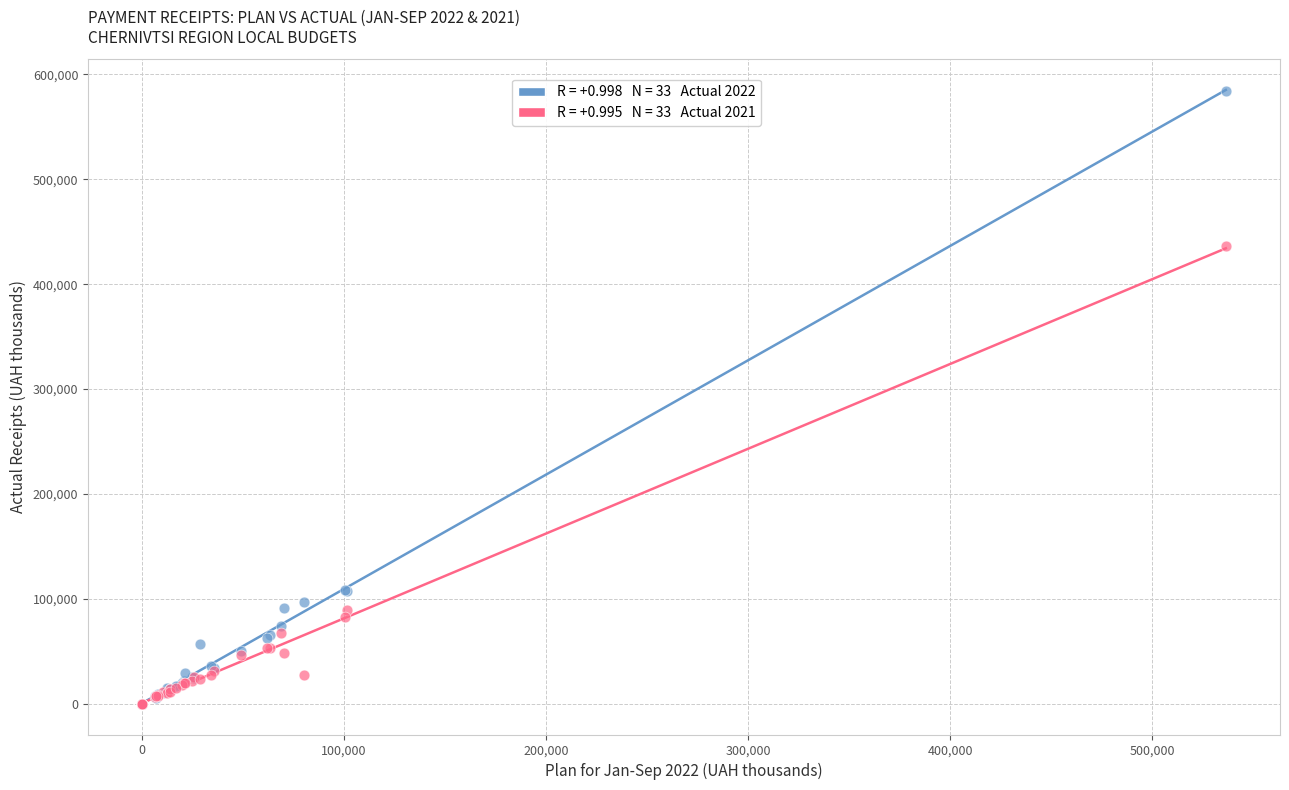

Across all series, what Y value is closest to 292151?

436744.6